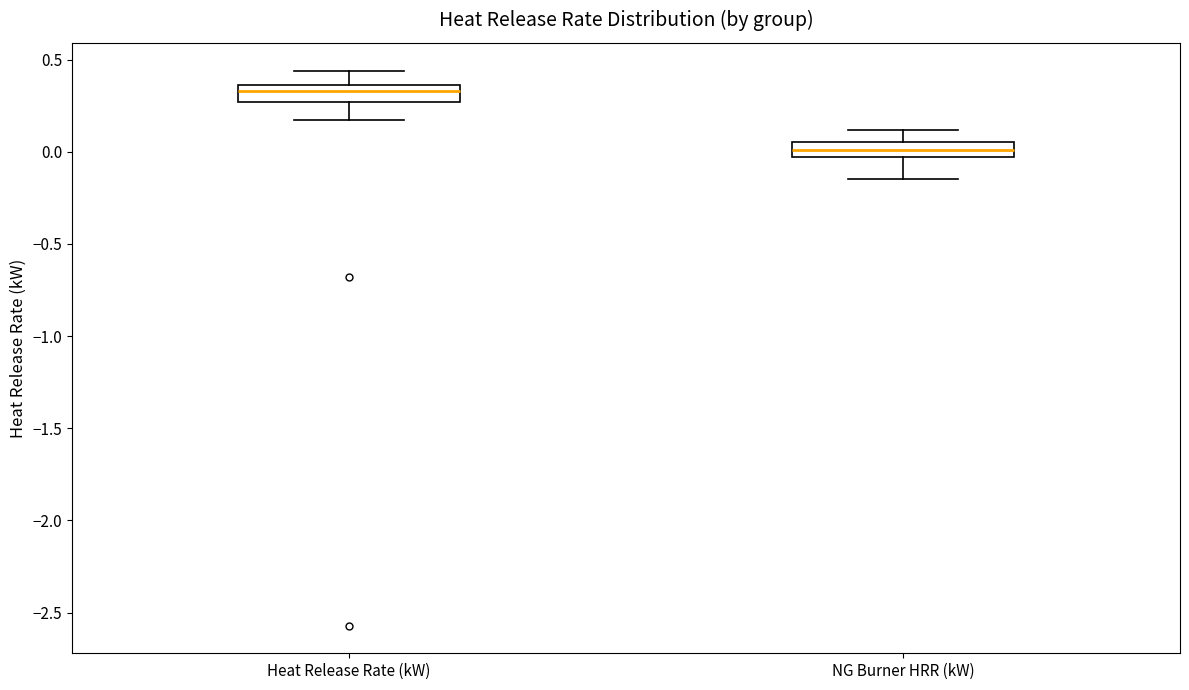

Reading left to right, transcribe this box plot: for each box, give where its median line is, the range the box spans, and where its two whiskers end, as read against the y-axis. The values are not printed on the chart, so give them approximately, as read against the axis.

Heat Release Rate (kW): median 0.35 (just below the box's upper edge), box 0.25 to 0.35, whiskers 0.15 to 0.45
NG Burner HRR (kW): median 0.00, box -0.05 to 0.05, whiskers -0.15 to 0.10